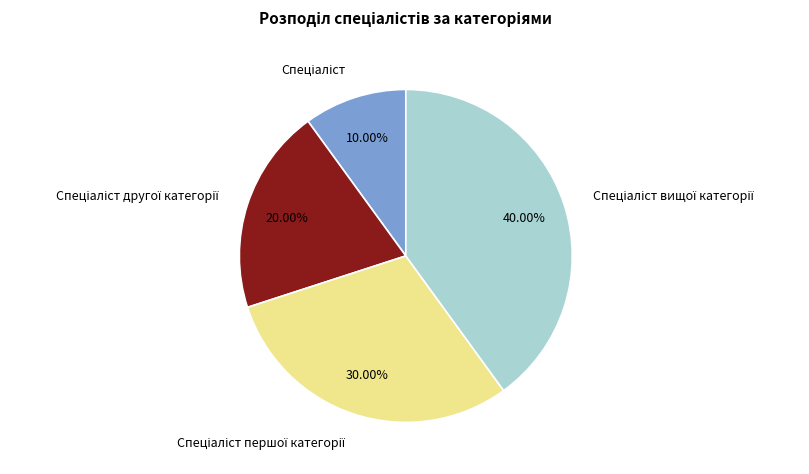

How many slices are in this pie chart?

4